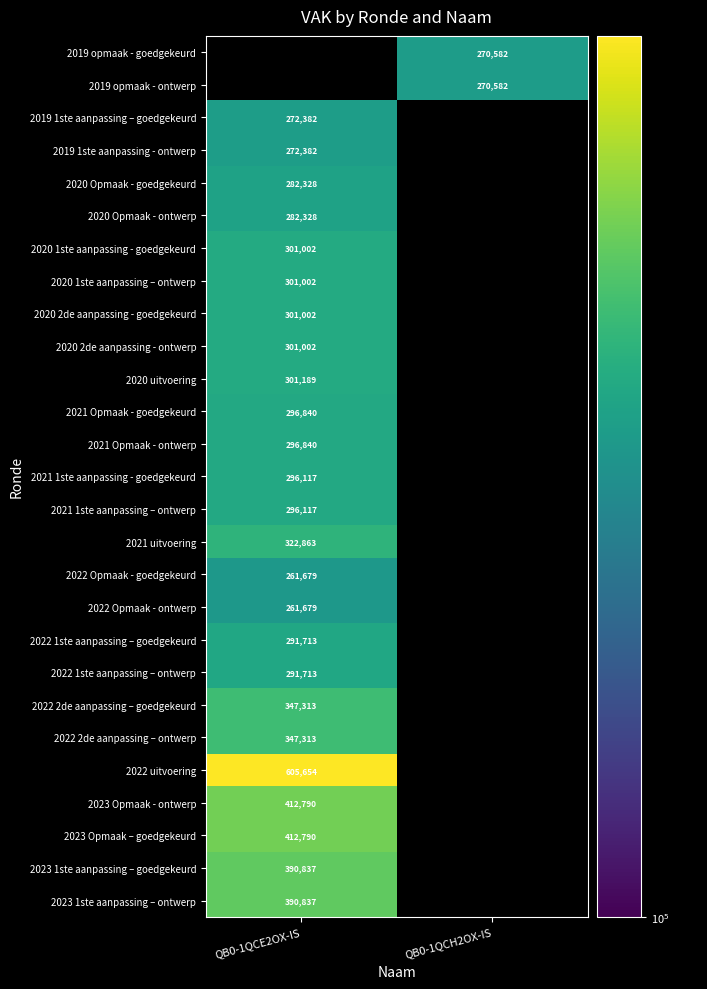

Is it true that 2021 1ste aanpassing - goedgekeurd equals 88194.5 at QB0-1QCE2OX-IS?

False